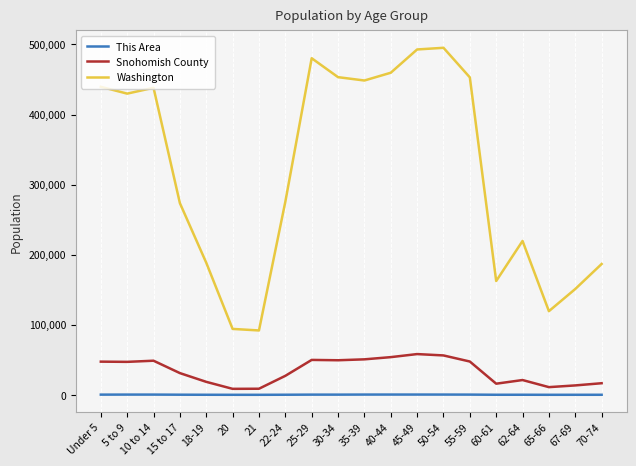

True or false: This Area and Washington intersect in this chart.

False